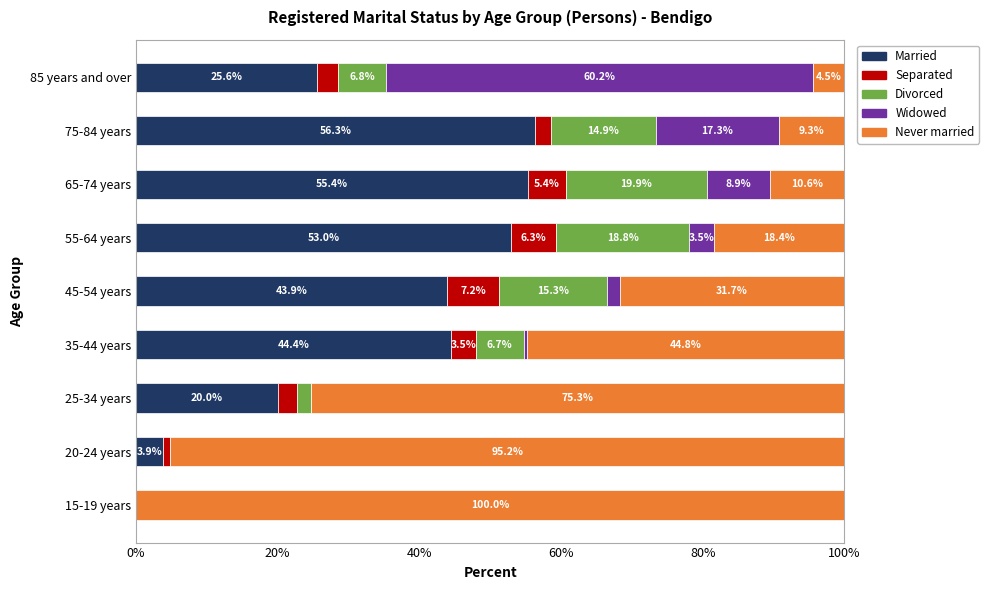

What is the sum of all Married values?

302.5